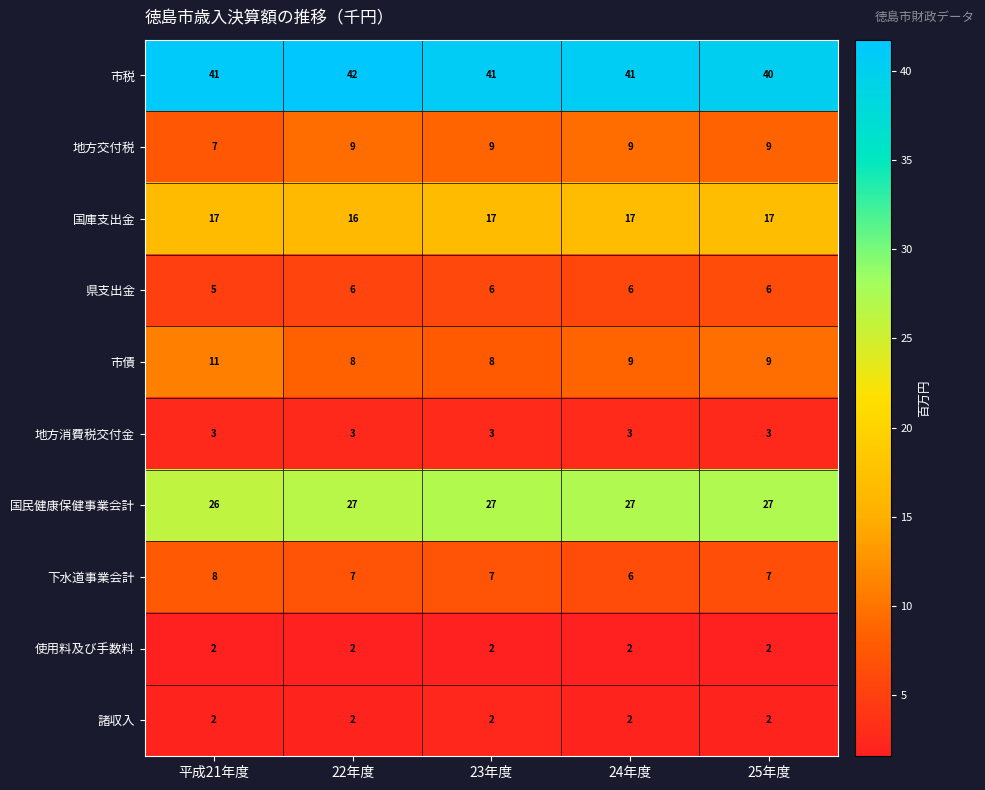

Which series has the largest total across all categories?

市税